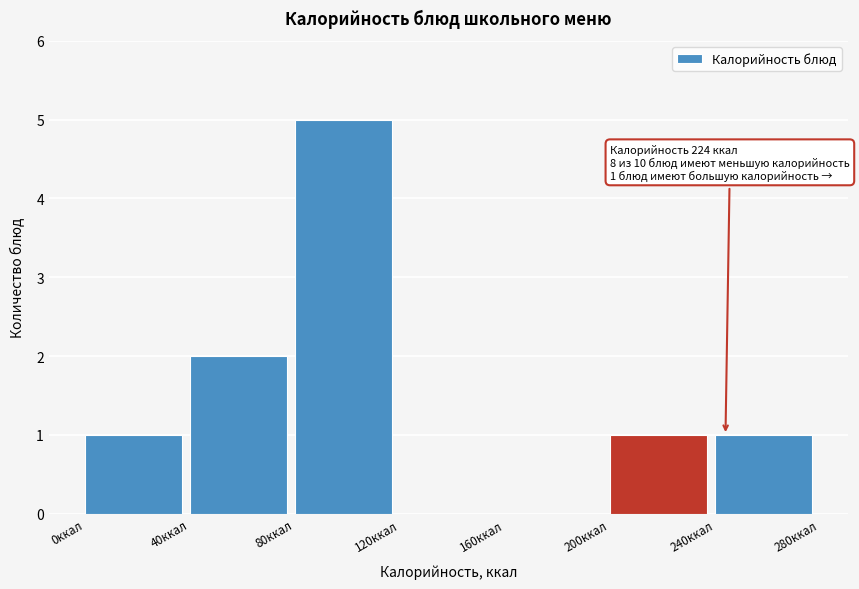

Over which range of the x-axis is the bar tallest?

80 to 120